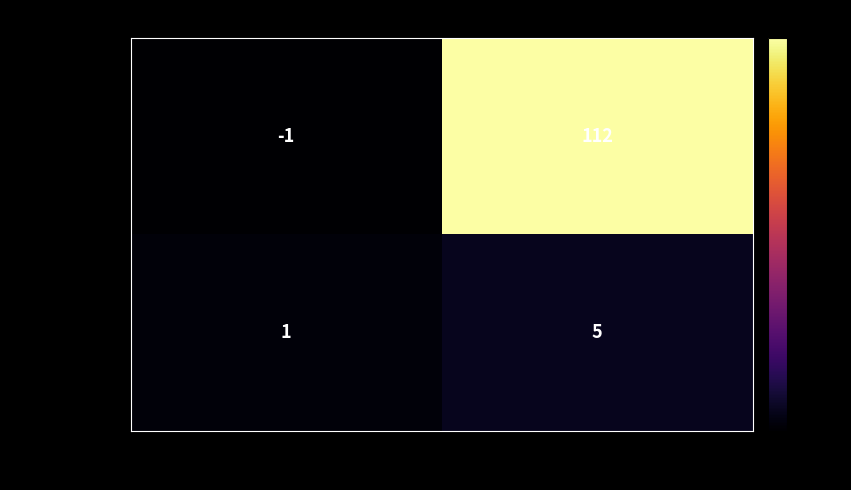

Which label corresponds to the smallest value in the chart?

direction